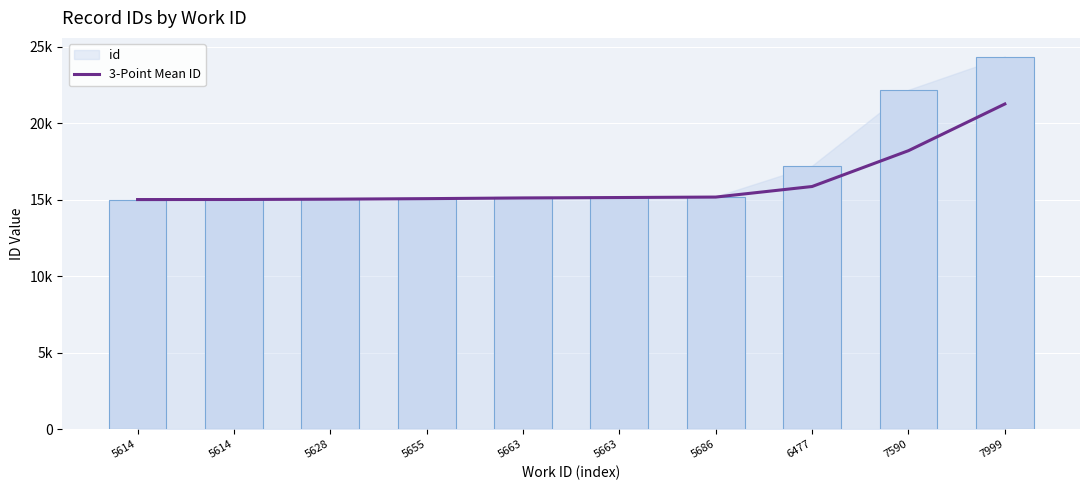

Between 5614 and 5686, which is larger?

5686